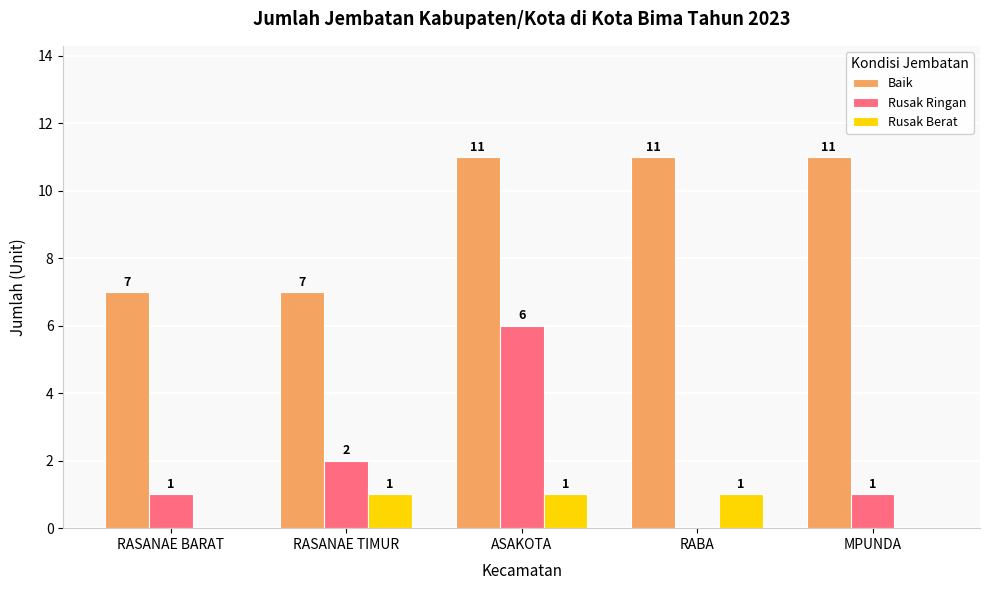

What is the total value across all series at MPUNDA?

12